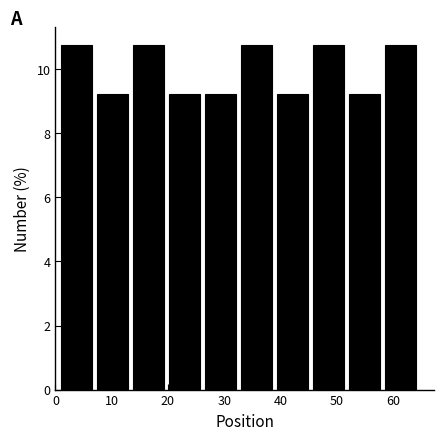

Reading left to right, list every bar in this chart as the range it spans on the x-axis followed by its height. Neither the bar edges nor the heights are printed on the chart, so give them approximately, as read against the axes.

1.0 to 7.4: 10.8
7.4 to 13.8: 9.2
13.8 to 20.2: 10.8
20.2 to 26.6: 9.2
26.6 to 33.0: 9.2
33.0 to 39.4: 10.8
39.4 to 45.8: 9.2
45.8 to 52.2: 10.8
52.2 to 58.6: 9.2
58.6 to 65.0: 10.8